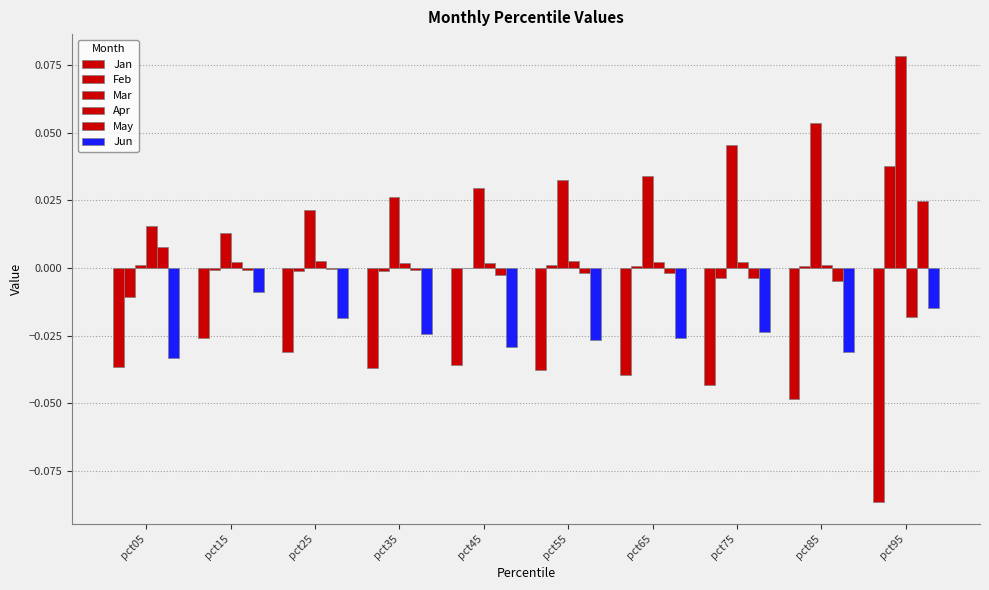

Are the bars grouped side by side (vs. stacked)?

Yes